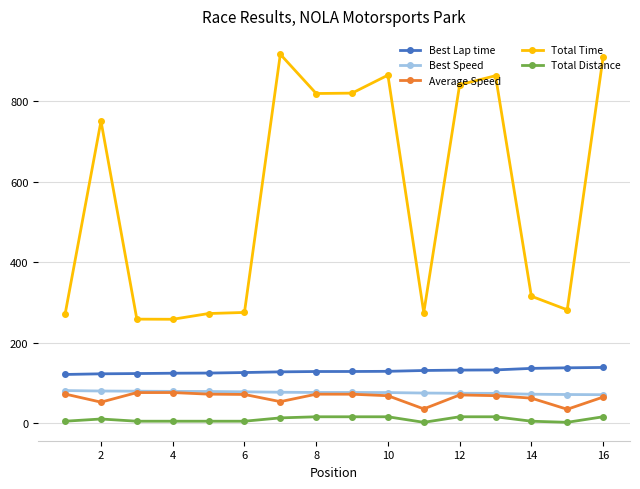

What is the value of the Best Lap time point at the 12th from the left?

132.3